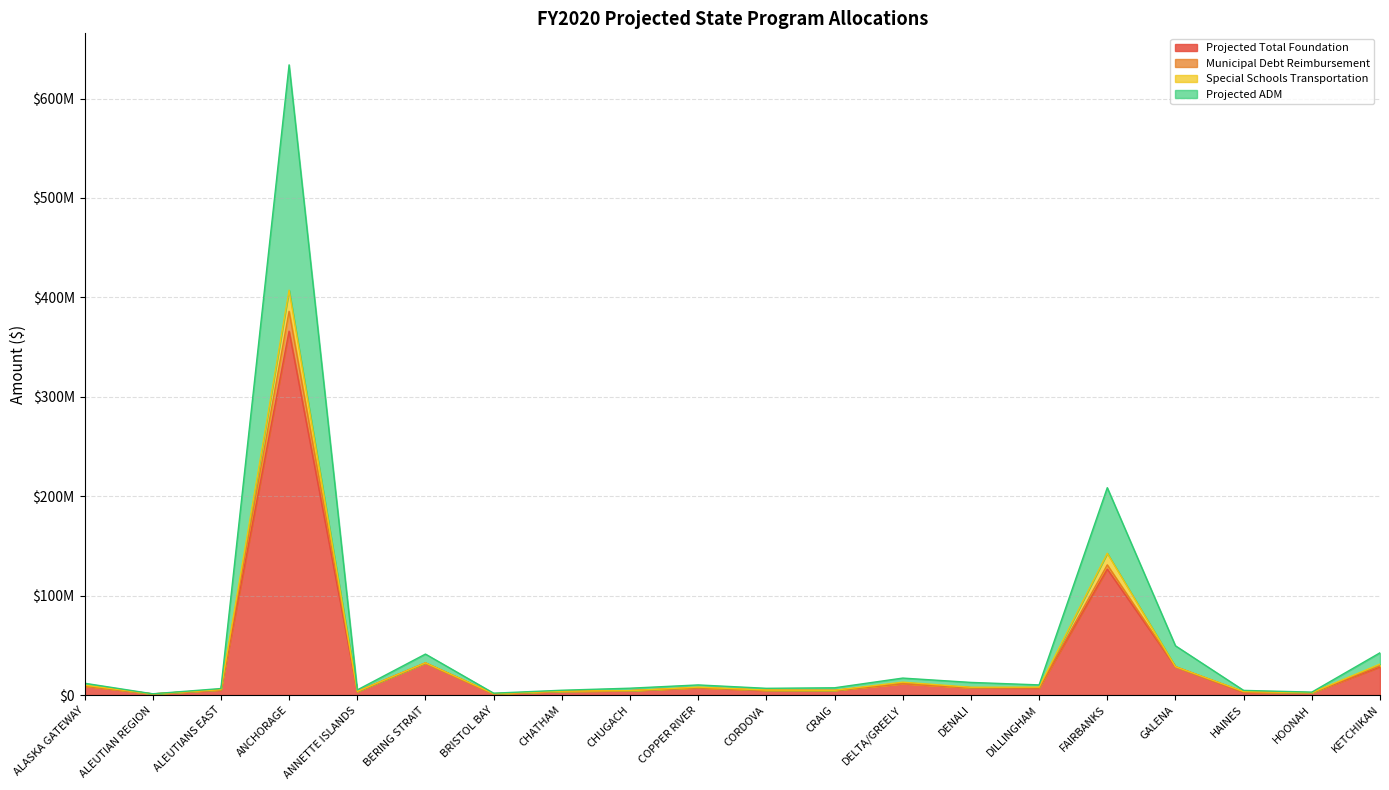

Does the chart display data point markers on the line(s)?

No